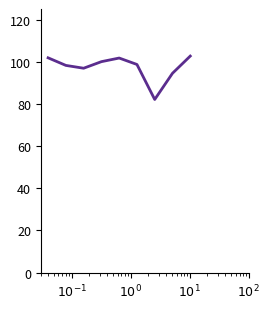

What is the maximum value shown in the chart?

102.7